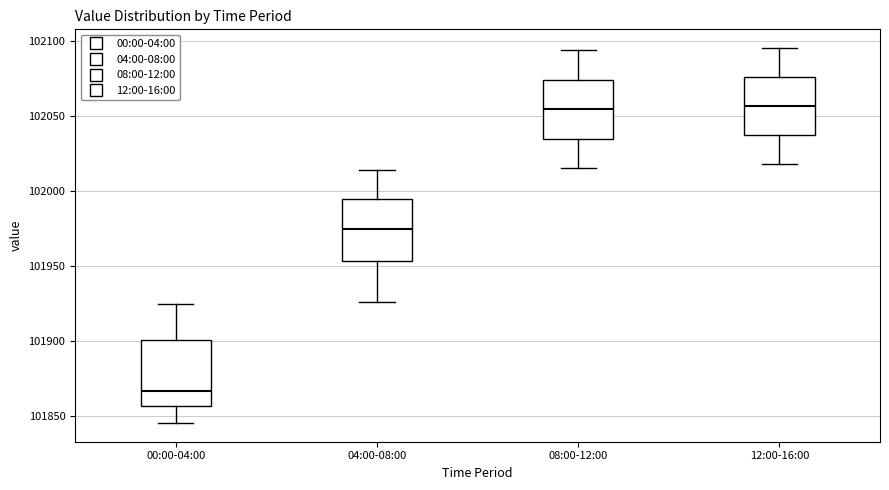

Reading left to right, transcribe this box plot: for each box, give where its median line is, the range the box spans, and where its two whiskers end, as read against the y-axis. The values are not printed on the chart, so give them approximately, as read against the axis.

00:00-04:00: median 101865, box 101855 to 101900, whiskers 101845 to 101925
04:00-08:00: median 101975, box 101955 to 101995, whiskers 101925 to 102015
08:00-12:00: median 102055, box 102035 to 102075, whiskers 102015 to 102095
12:00-16:00: median 102055, box 102035 to 102075, whiskers 102020 to 102095